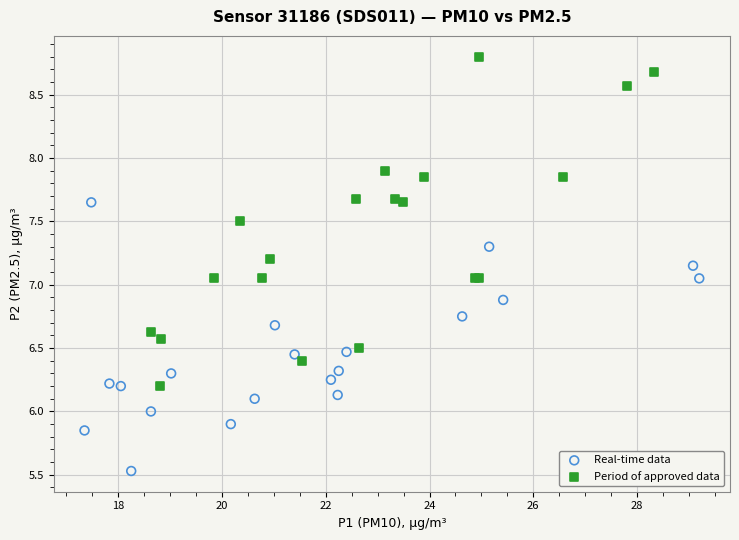

Which series reaches the maximum Y coordinate?

Period of approved data